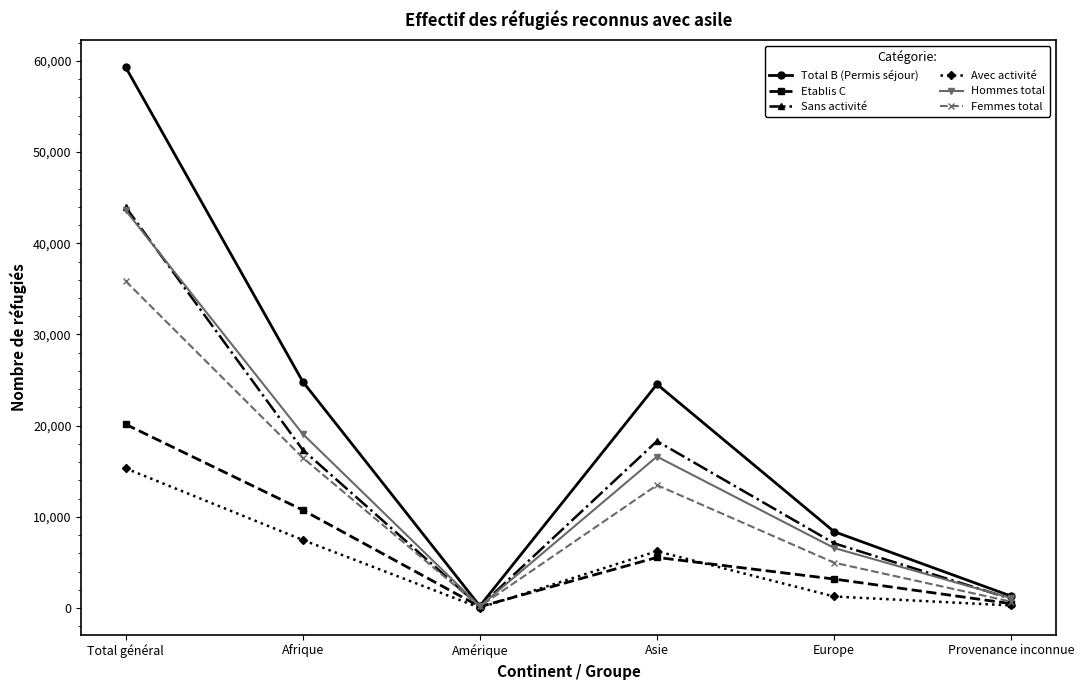

How many lines are shown in the chart?

6